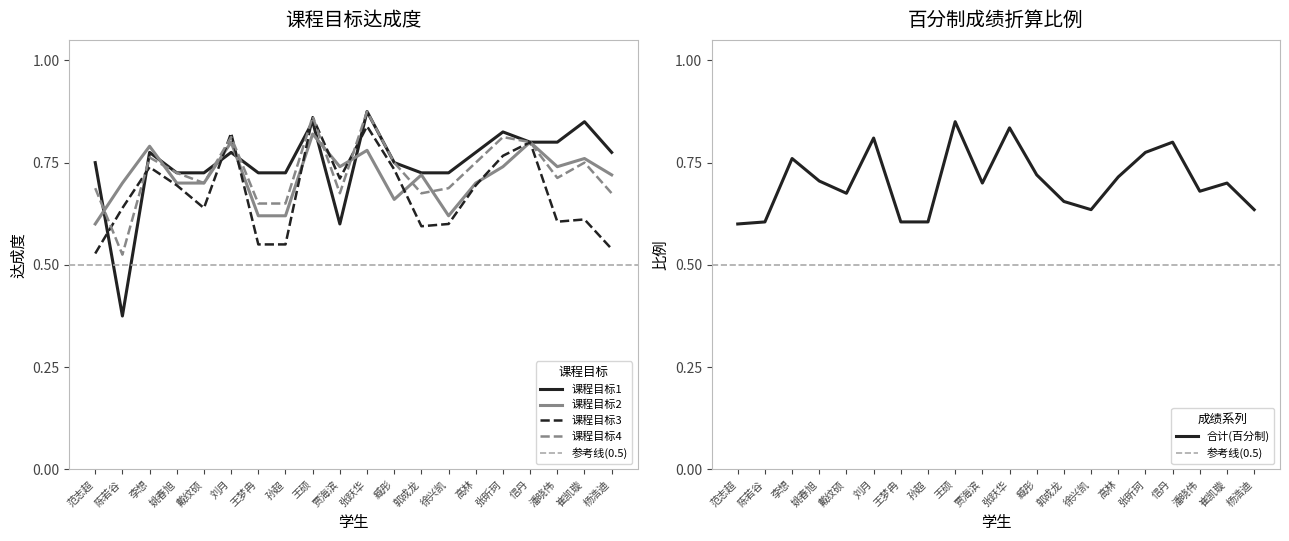

What are all the series names shown in the legend?

课程目标1, 课程目标2, 课程目标3, 课程目标4, 合计(百分制)